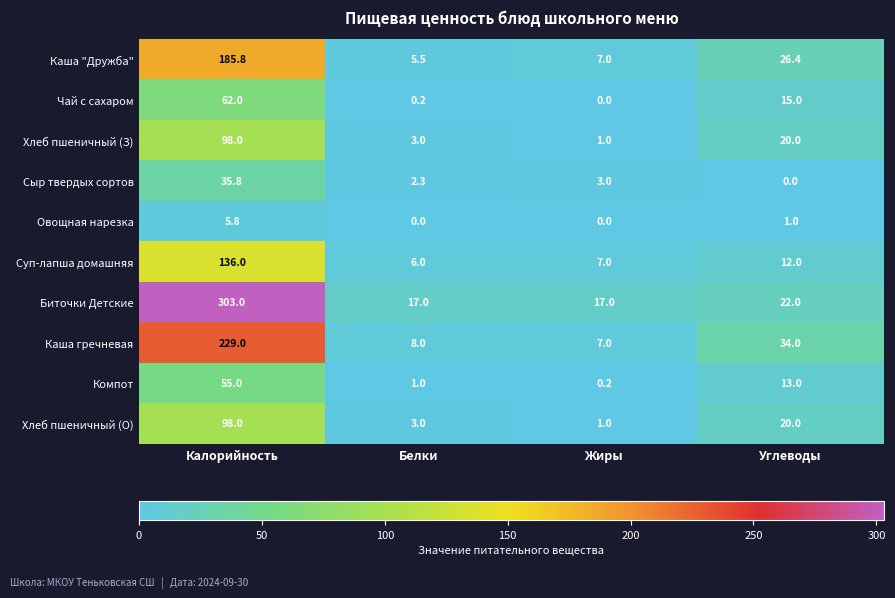

Which series has the largest total across all categories?

Биточки Детские